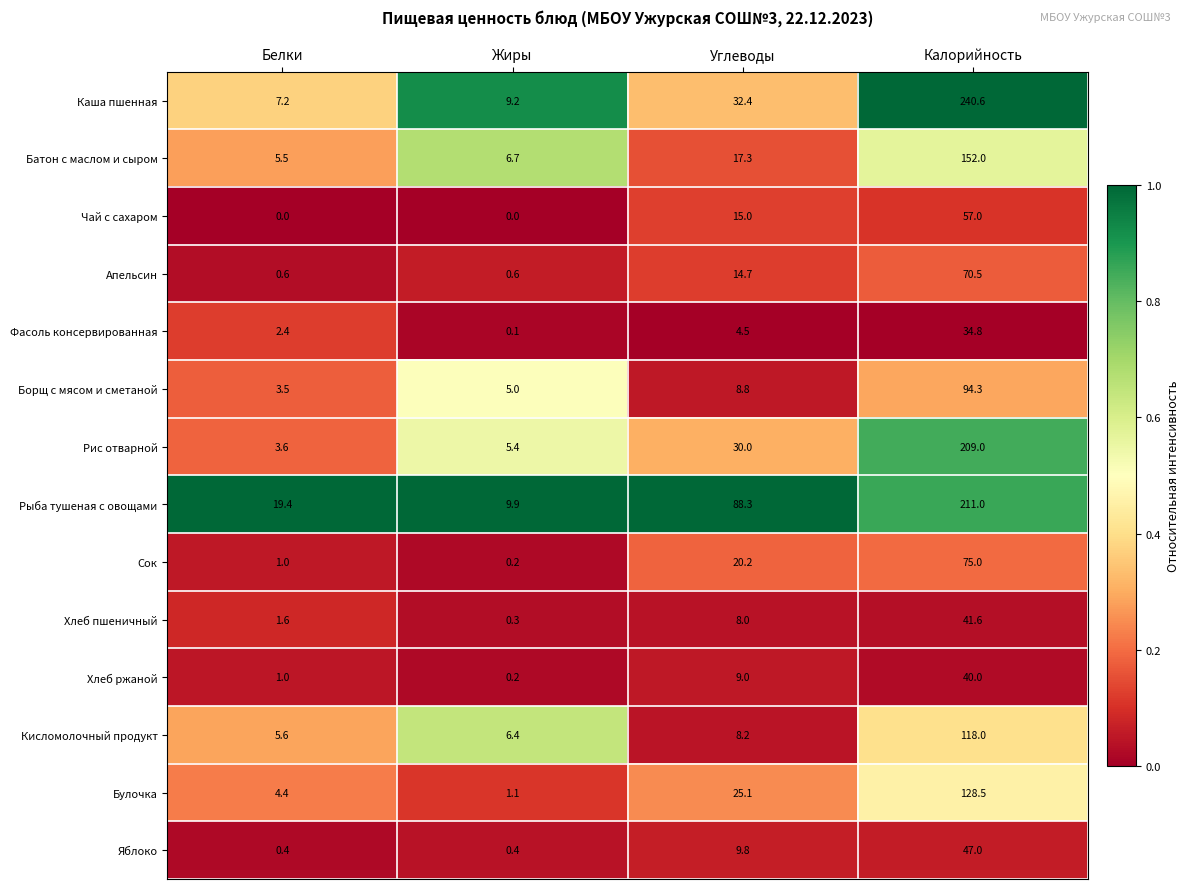

What is the spread (max minus min) of values at Калорийность?

205.8